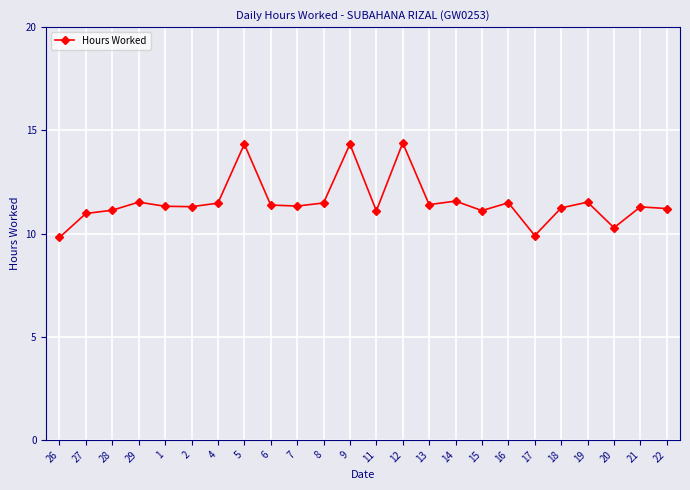

What is the label of the 18th point from the right?

4